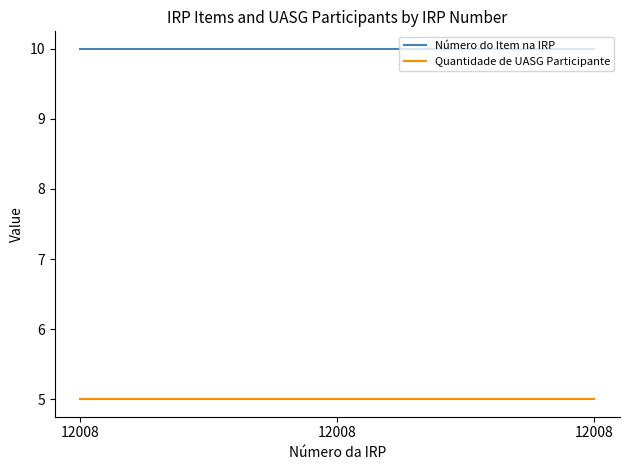

At which label does Número do Item na IRP reach its peak?

12008